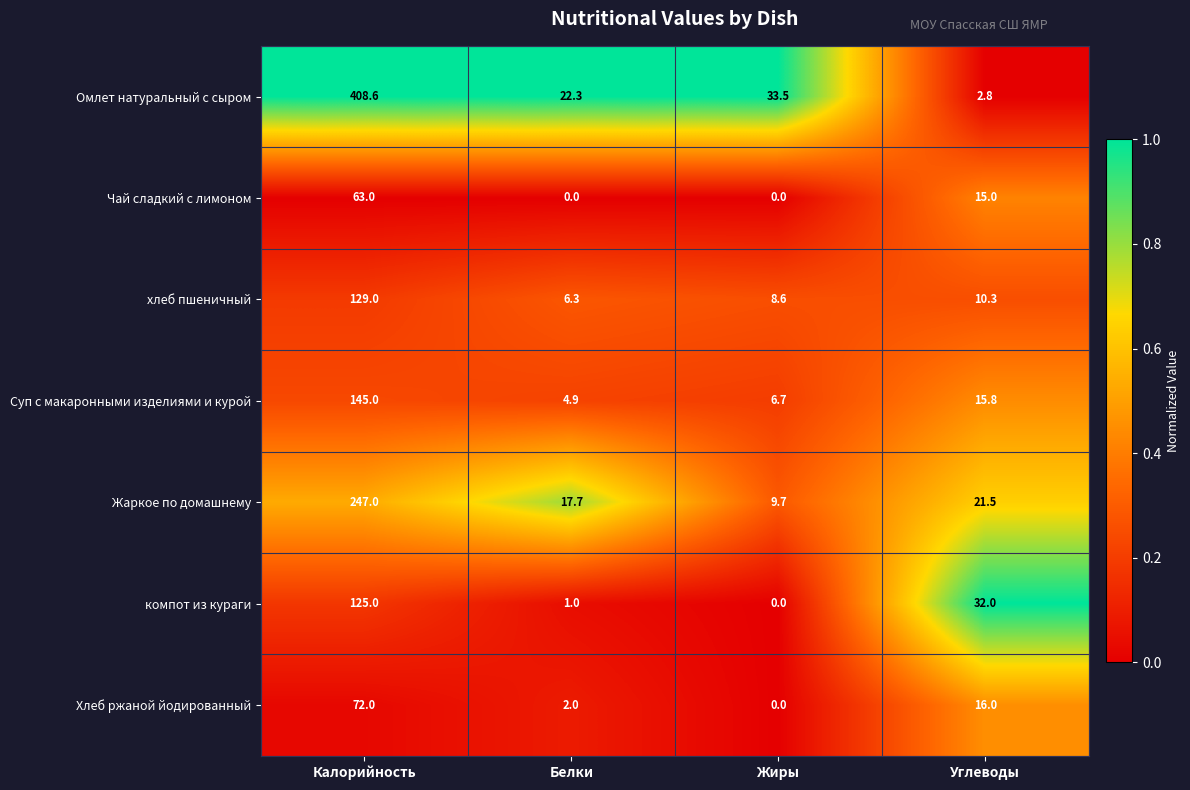

What is the spread (max minus min) of values at Калорийность?

345.6